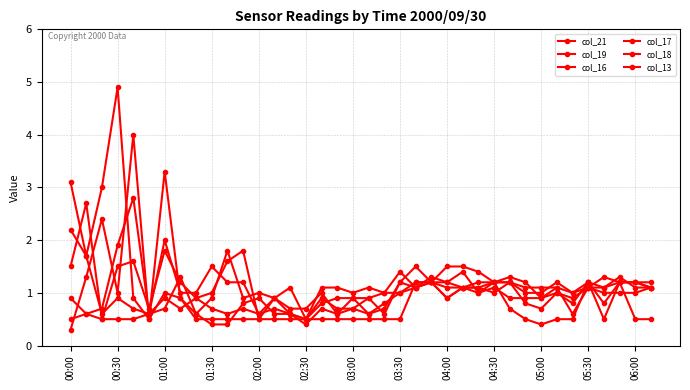

Which series has the widest spread of values?

col_13